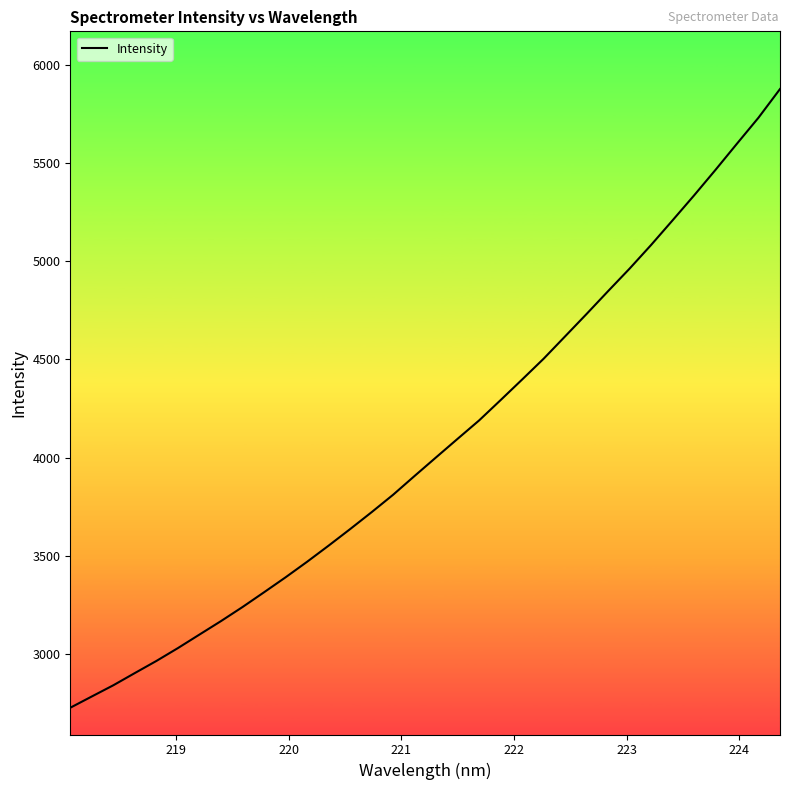

What is the difference between the maximum and minimum values?

3150.8